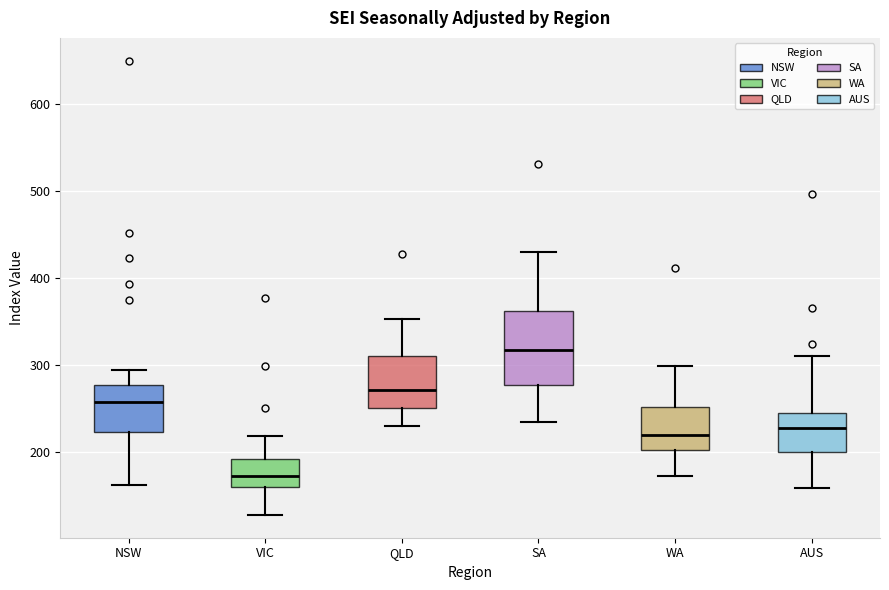

Which box's median line is the lowest?

VIC